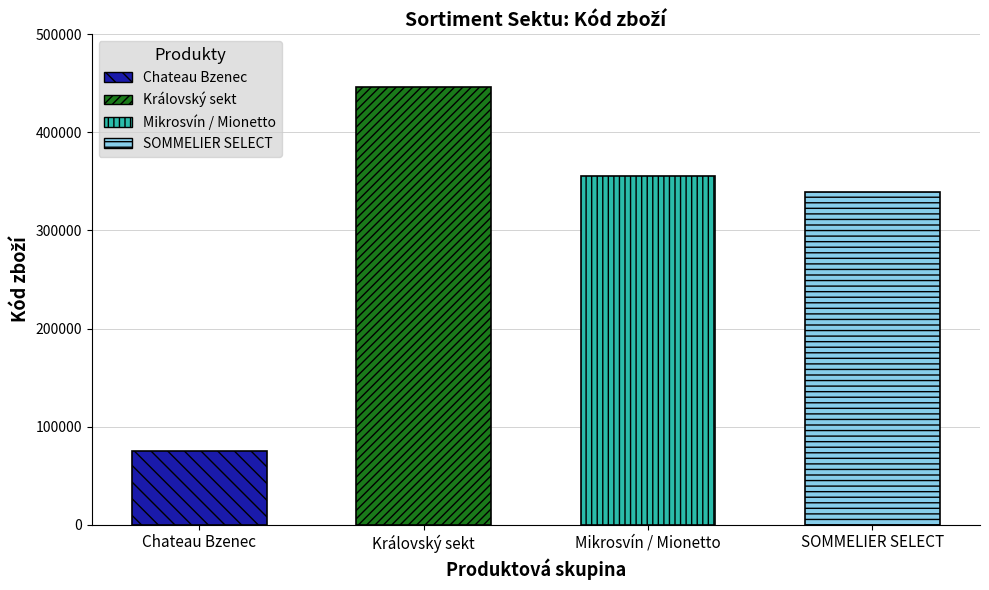

At which category is the sum across all series the highest?

Královský sekt